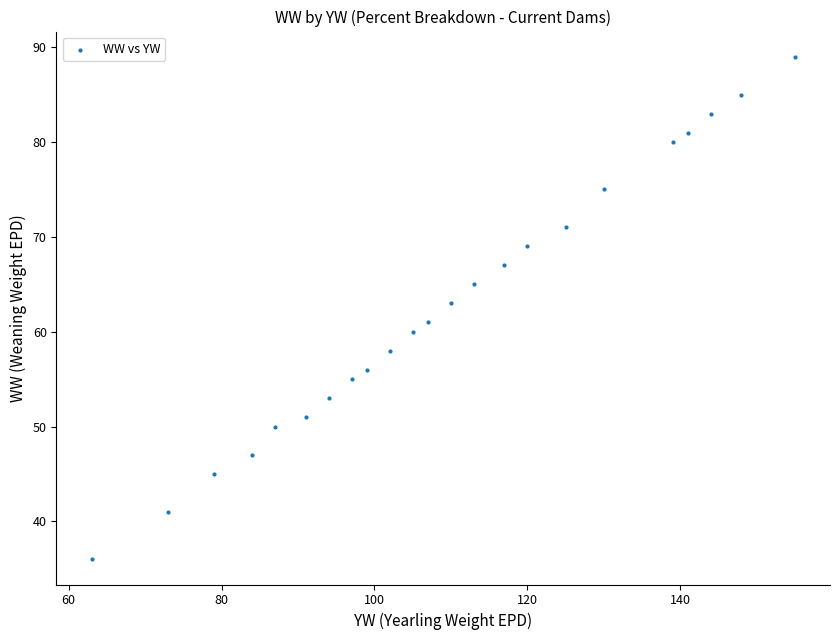

What is the range of X values (max minus min)?

92